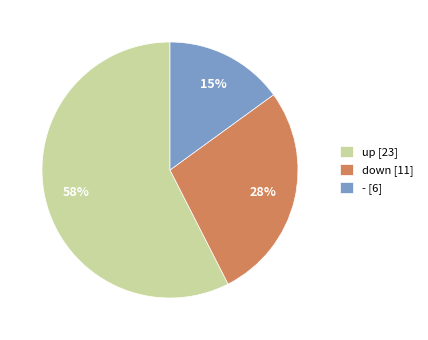

Rank the categories by value from lowest to highest.

-, down, up